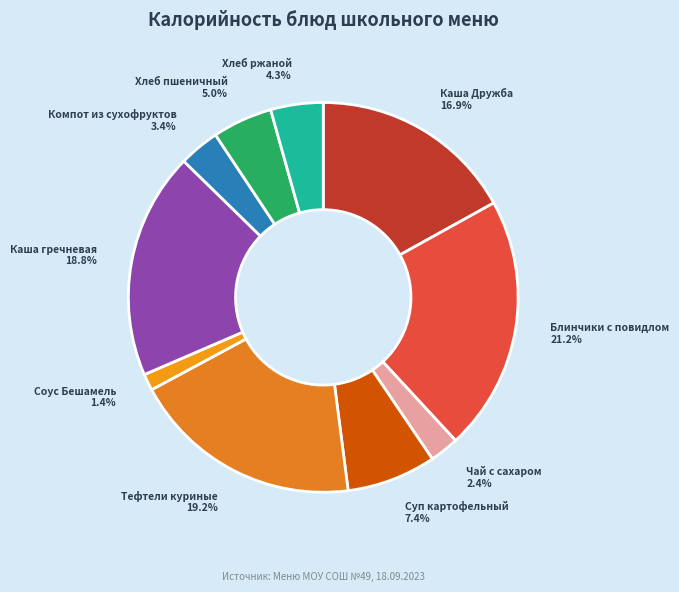

What is the smallest slice in the pie chart?

Соус Бешамель